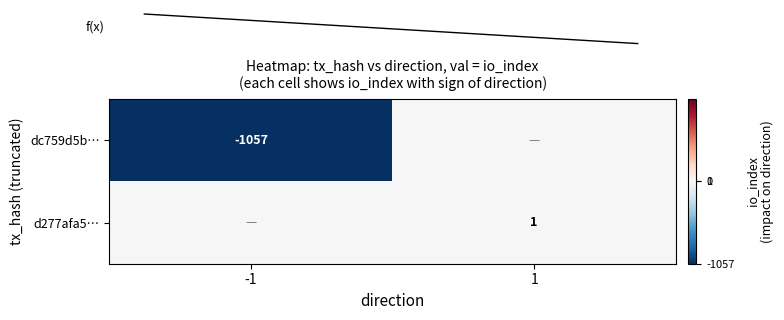

True or false: d277afa5… has a value of 1 at 1.

True